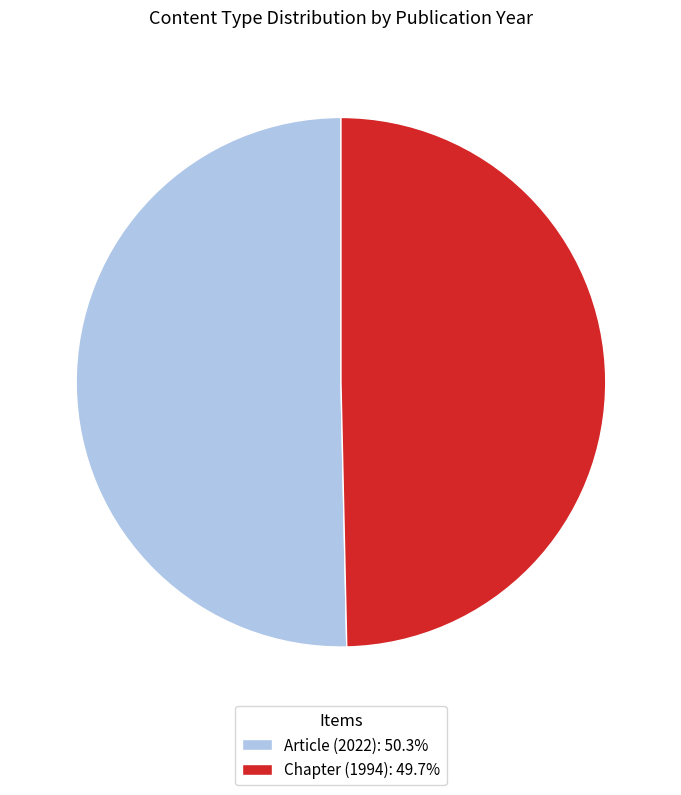

Do Chapter (1994): 49.7% and Article (2022): 50.3% together represent more than half of the pie?

Yes